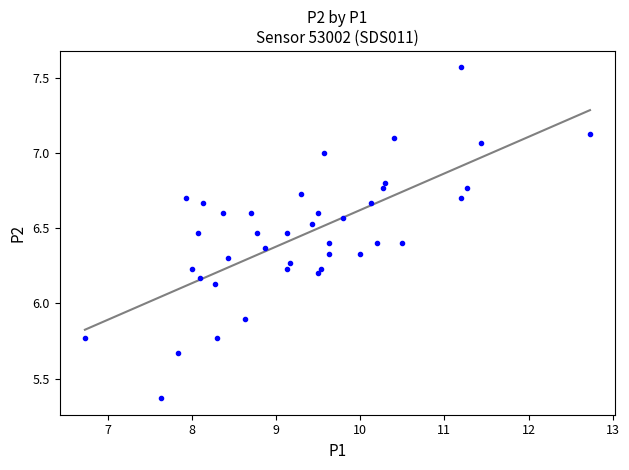

What Y value in the scatter plot is closest to 6?

5.9